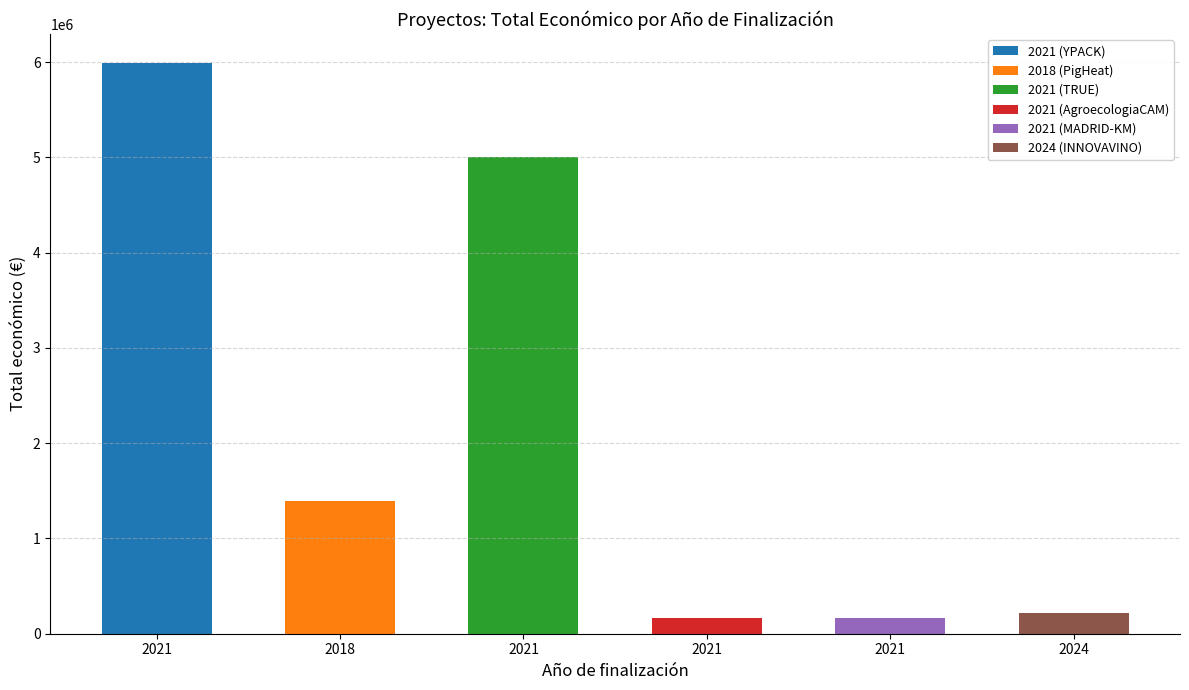

True or false: the data shows 395603 at 2024 (INNOVAVINO).

False